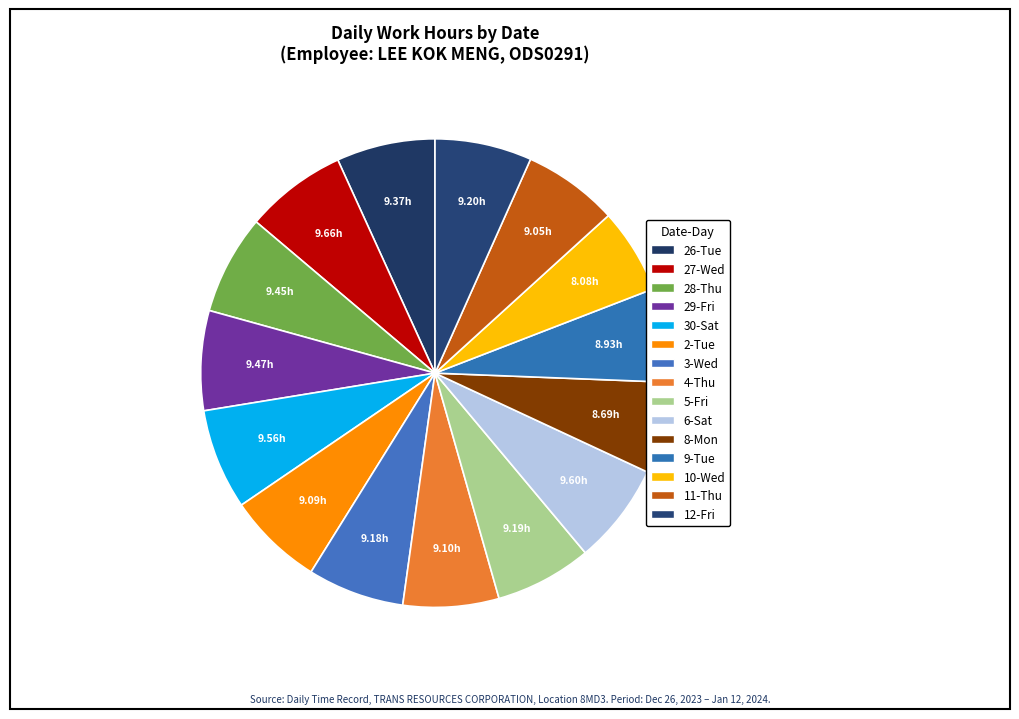

Rank the categories by value from highest to lowest.

27-Wed, 6-Sat, 30-Sat, 29-Fri, 28-Thu, 26-Tue, 12-Fri, 5-Fri, 3-Wed, 4-Thu, 2-Tue, 11-Thu, 9-Tue, 8-Mon, 10-Wed